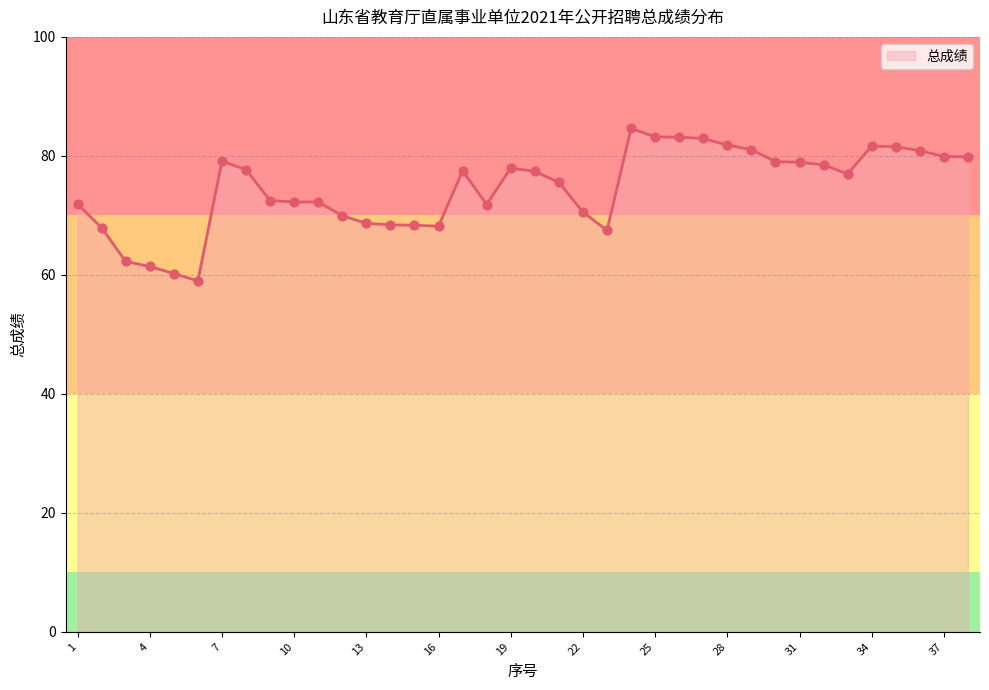

What is the maximum value shown in the chart?

84.6